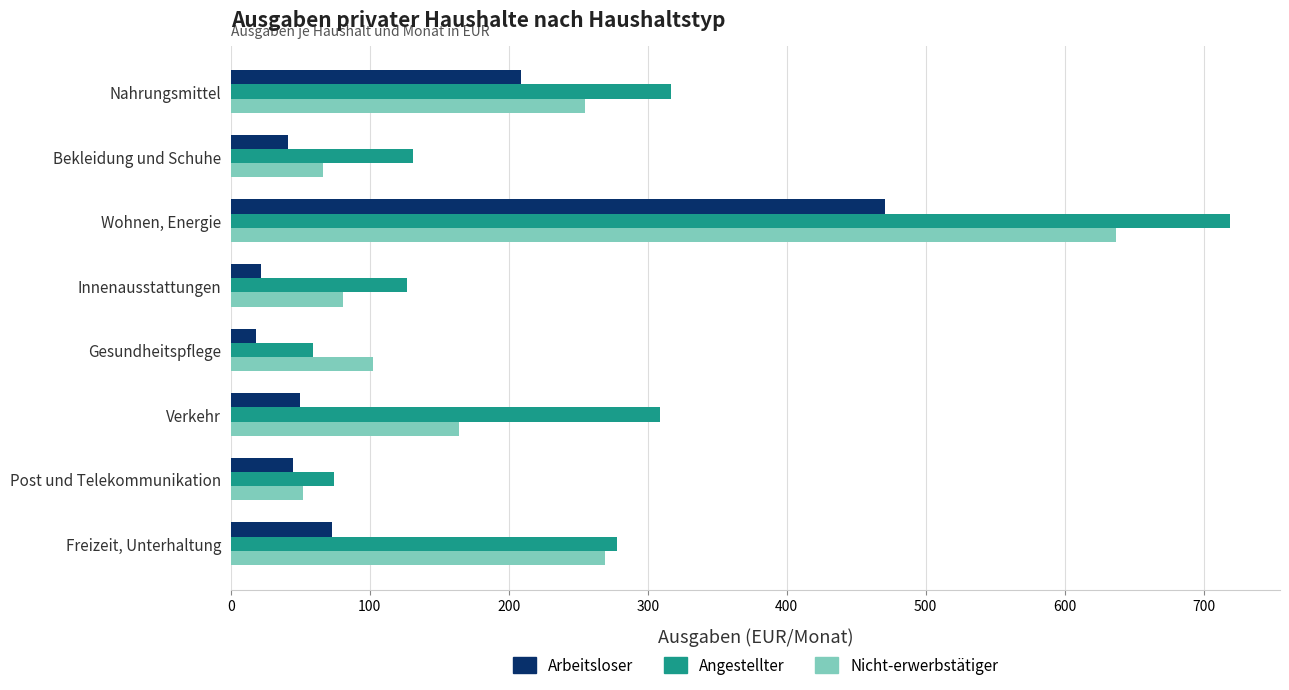

At which category is the sum across all series the highest?

Wohnen, Energie